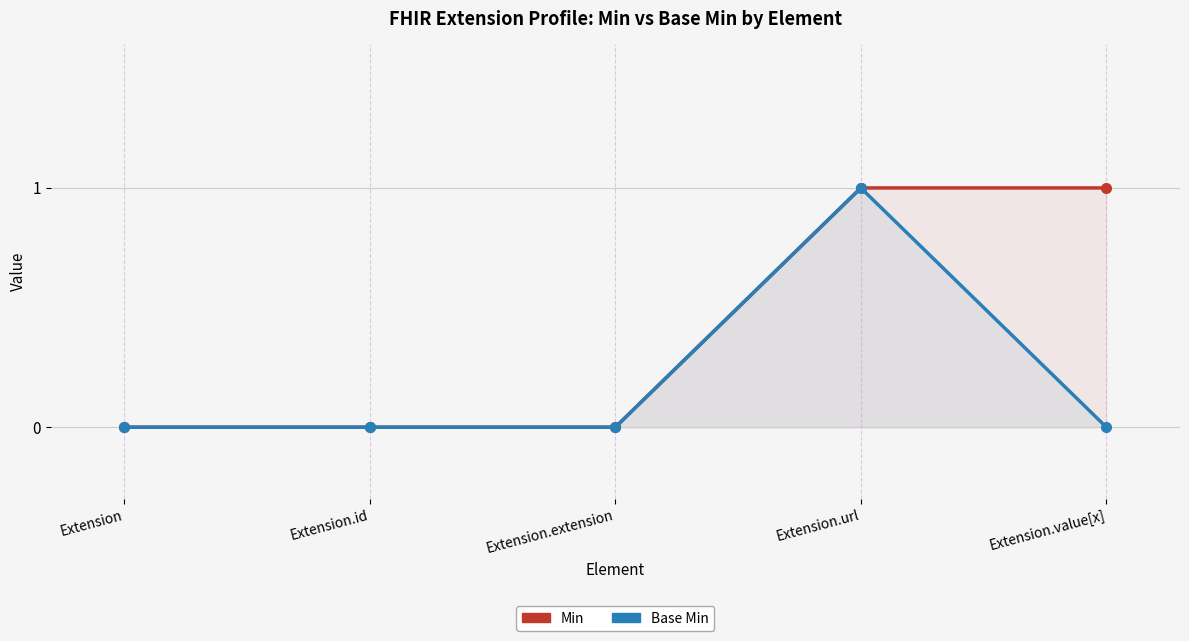

What is the approximate value of Min at Extension.url?

1